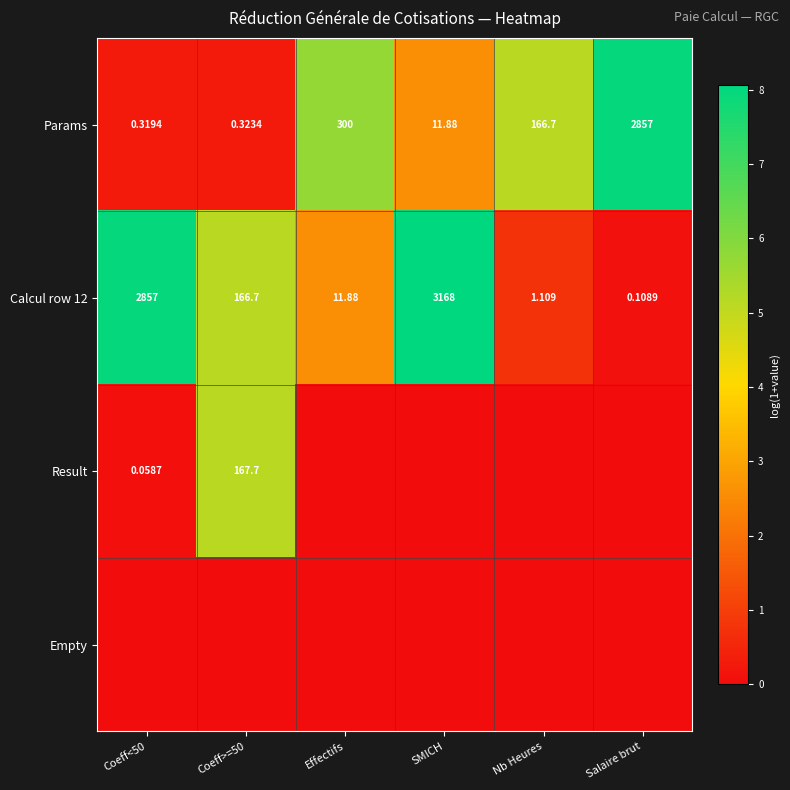

Is the value of Result at Coeff>=50 greater than the value of Params at Coeff<50?

Yes